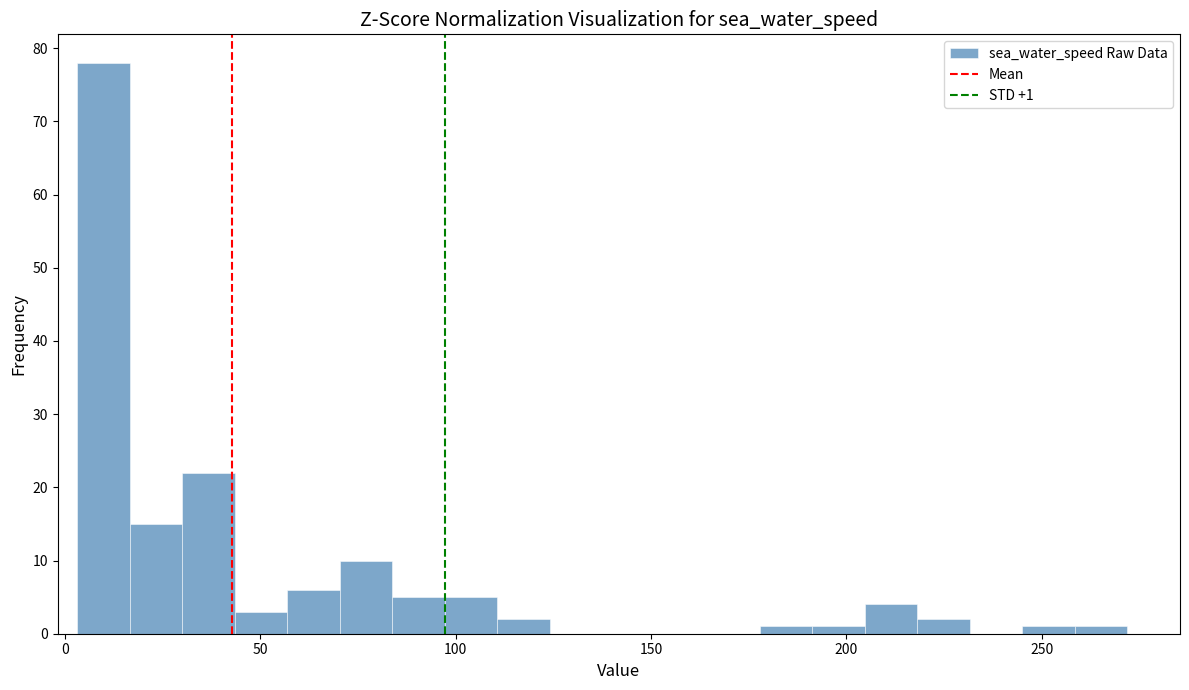

Read against the x-axis, roughly where is the centre of the tallest bar?

10